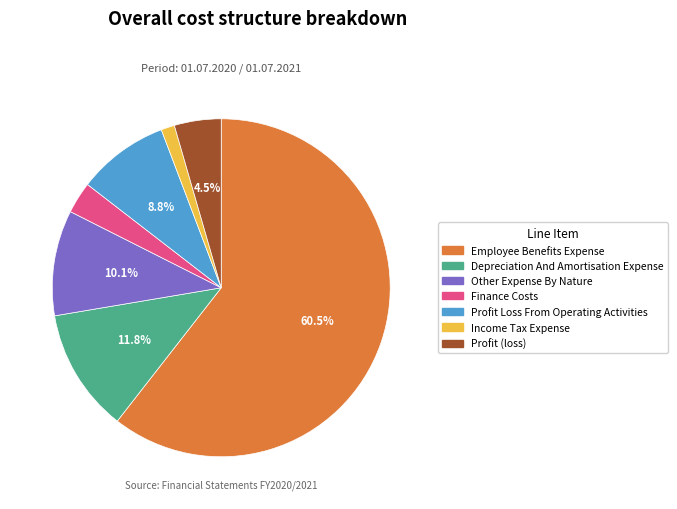

How many slices are in this pie chart?

7